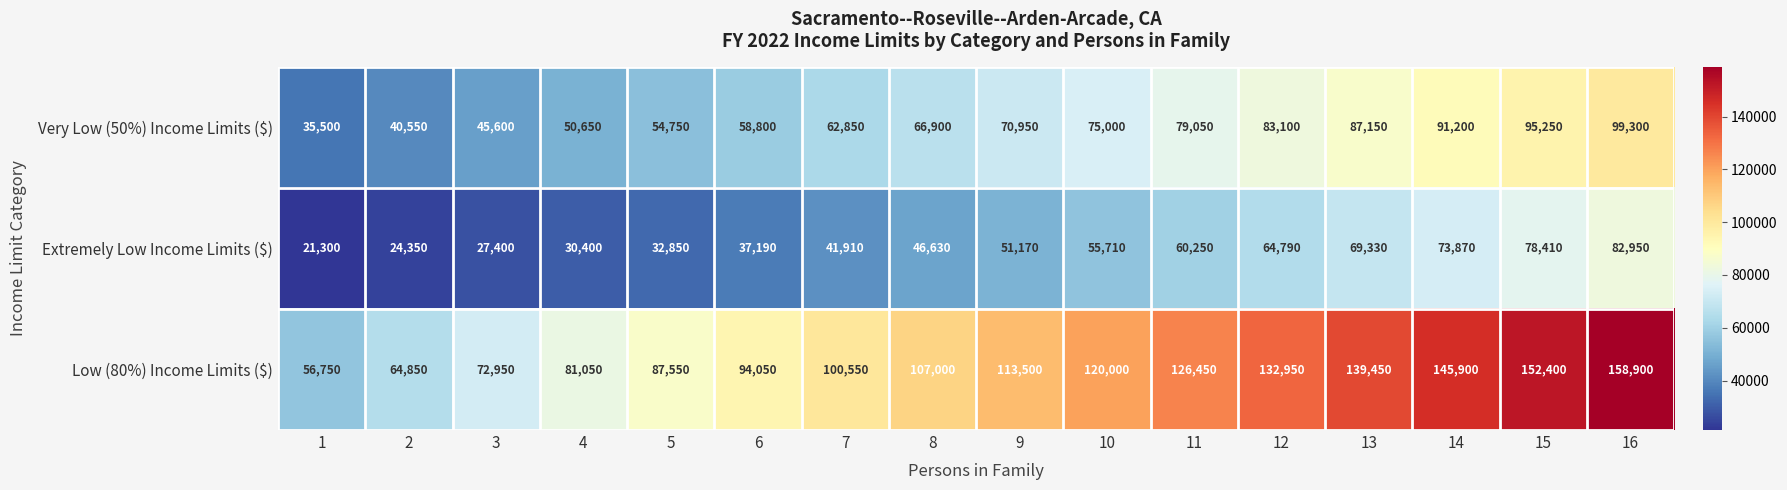

The value of Very Low (50%) Income Limits ($) at 11 is 124345. True or false?

False